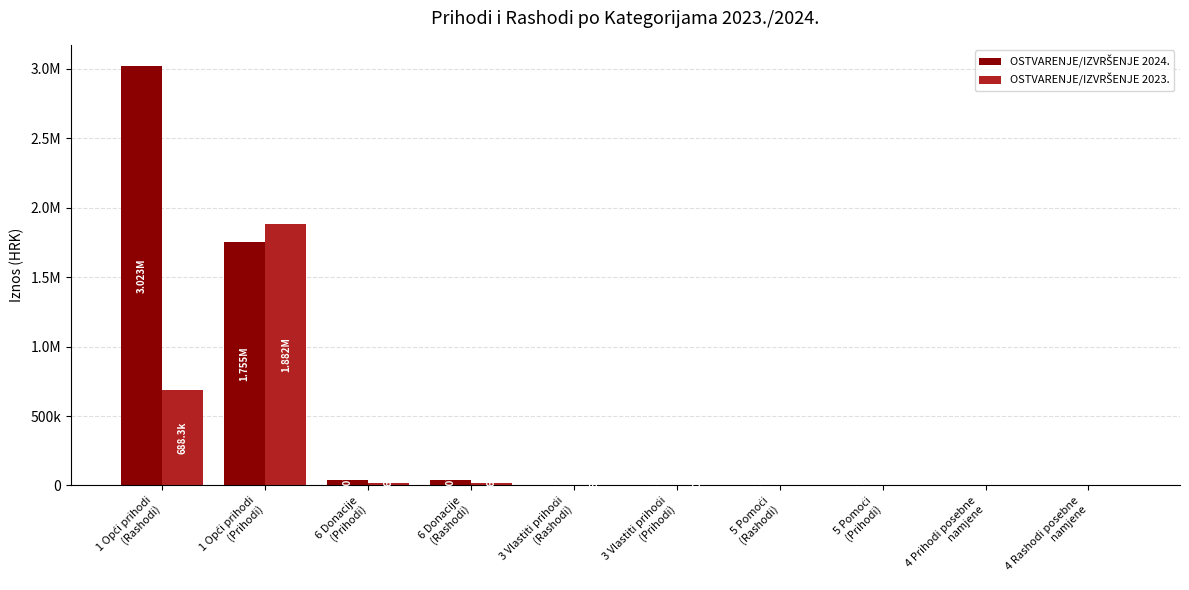

Which series has the widest spread of values?

OSTVARENJE/IZVRŠENJE 2024.